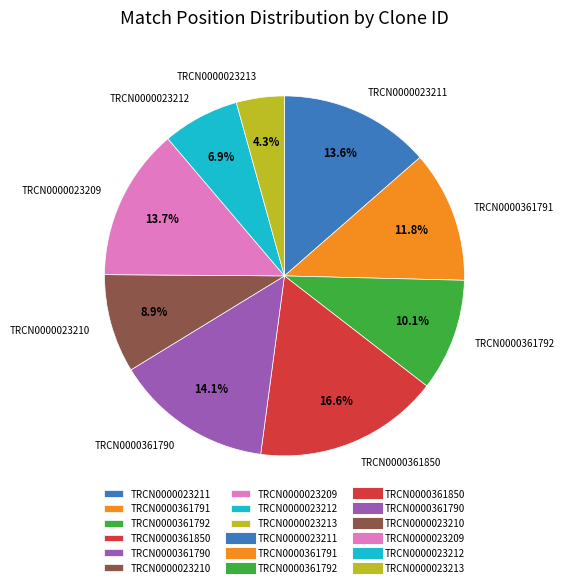

The TRCN0000023212 slice represents 7% of the pie. True or false?

True